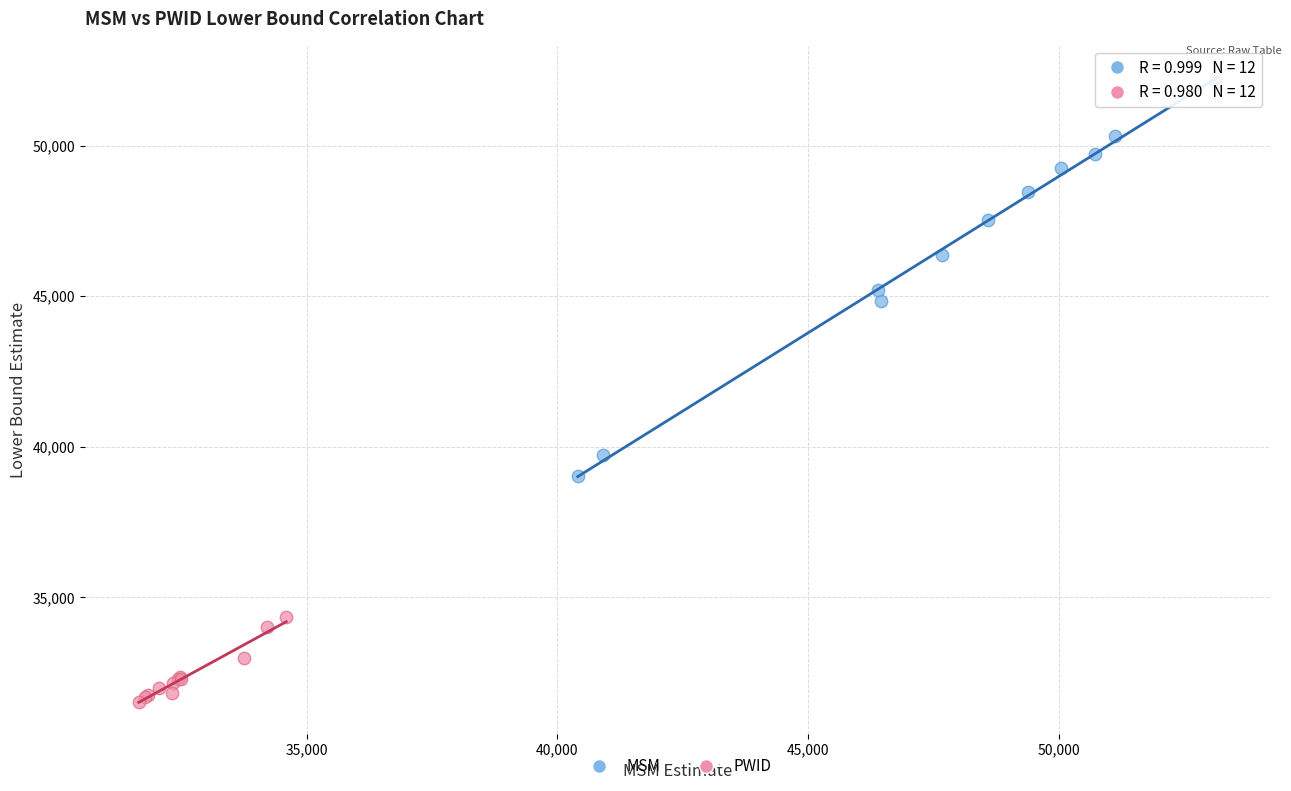

Which series has the widest spread of Y values?

MSM